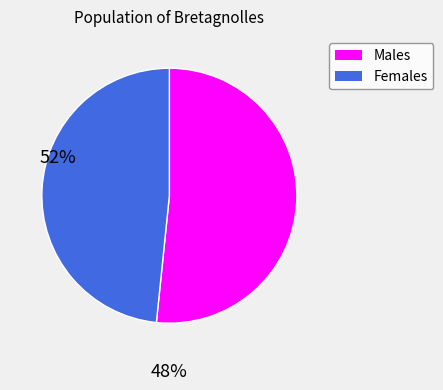

Is there any slice that represents more than half of the pie?

Yes